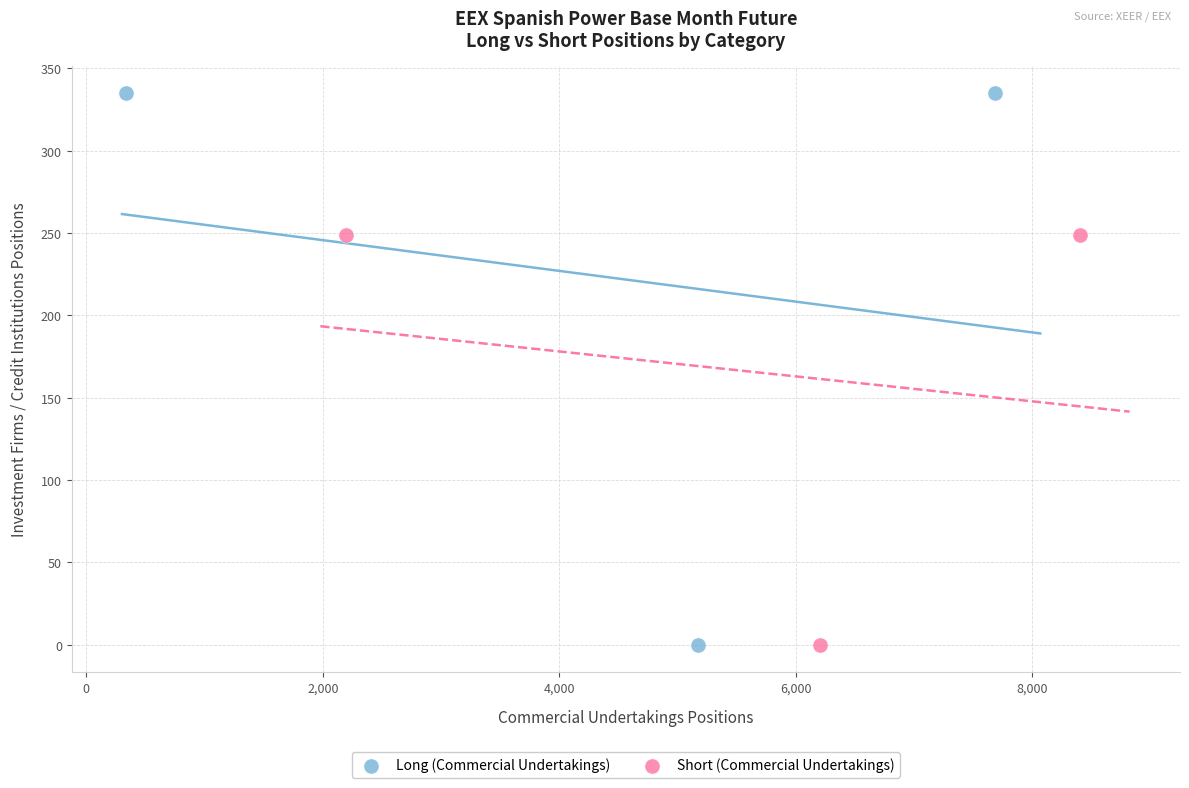

Which series contains the highest Y value?

Long (Commercial Undertakings)